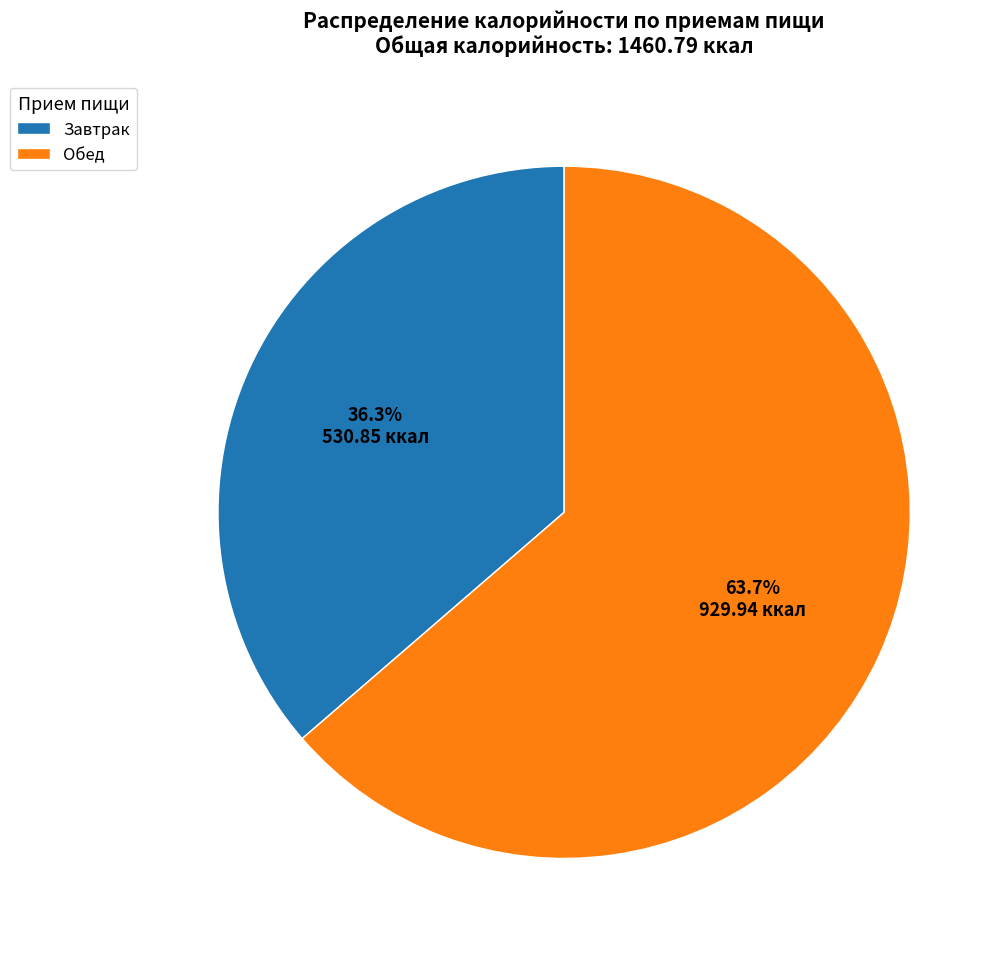

To the nearest percent, what is the difference between the Завтрак and Обед slice percentages?

27%